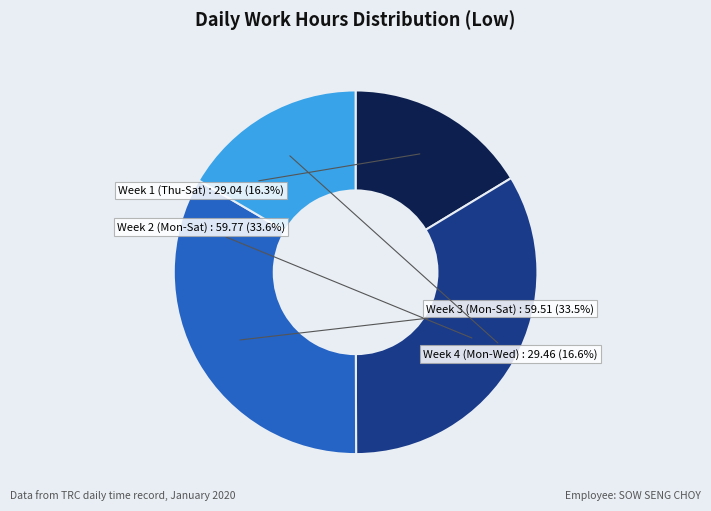

Is there any slice that represents more than half of the pie?

No